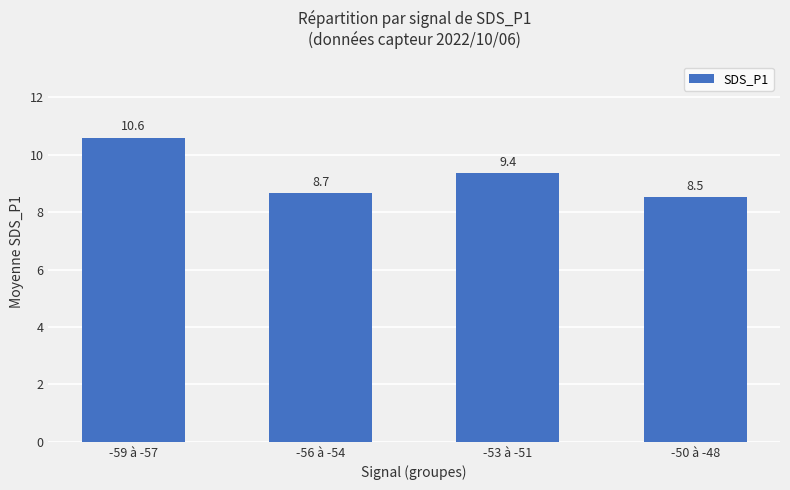

Where is the data nearest to the value 9?

-56 à -54